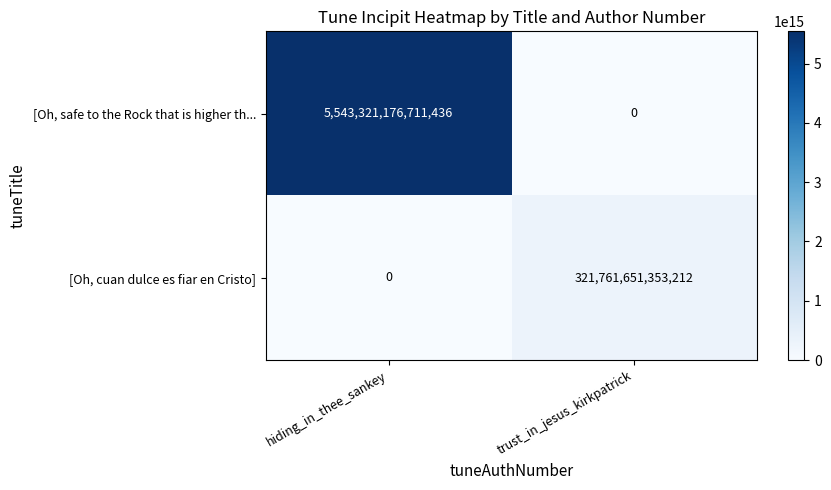

Where is [Oh, cuan dulce es fiar en Cristo] nearest to the value 160880825676606?

hiding_in_thee_sankey